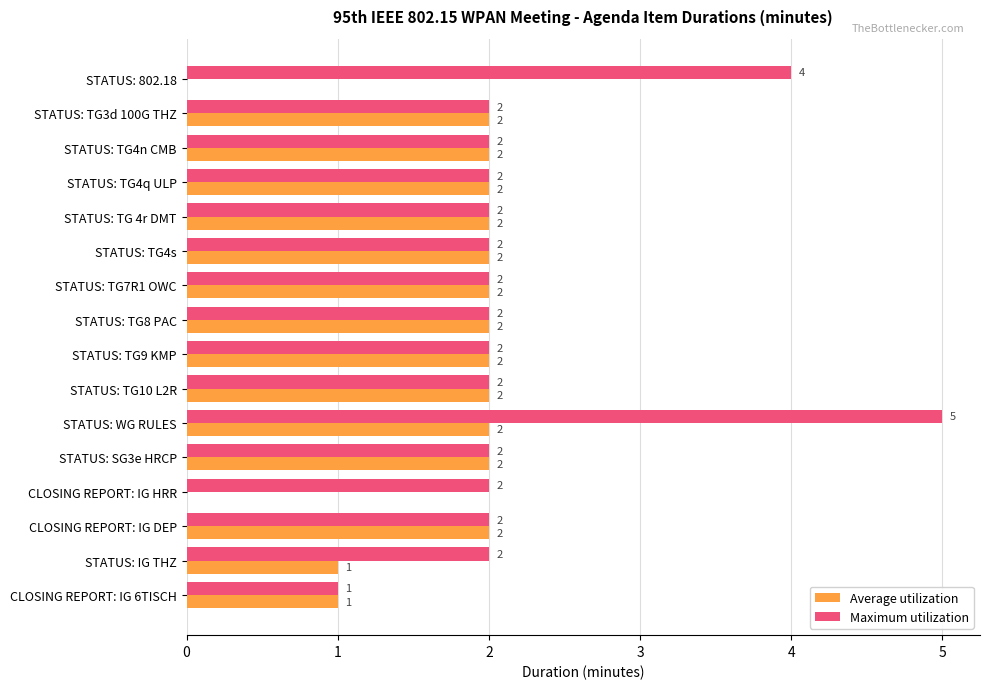

What is the sum of the Maximum utilization values at STATUS: TG9 KMP and STATUS: TG3d 100G THZ?

4